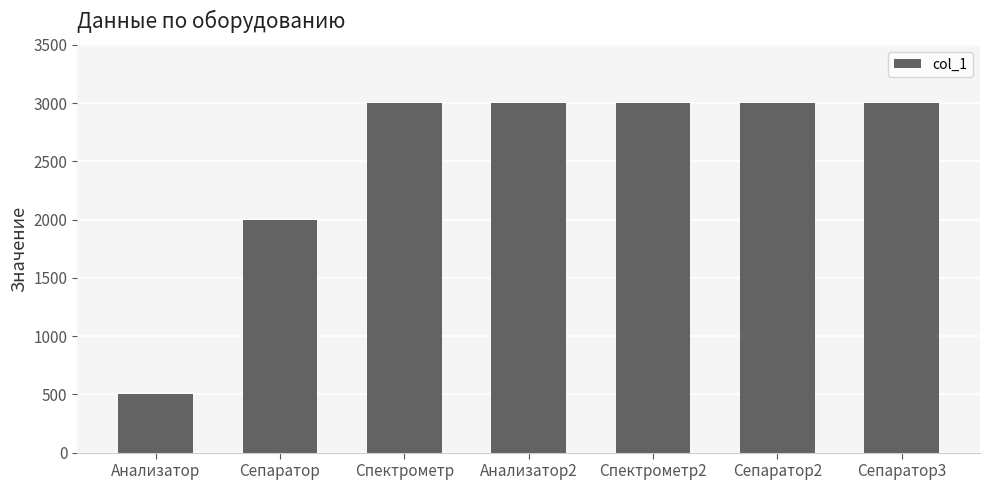

Count the number of data series in this chart.

1